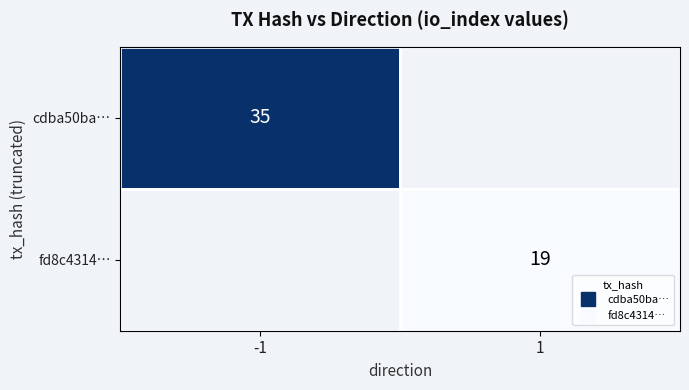

Rank the series by their average value, from highest to lowest.

cdba50ba…, fd8c4314…